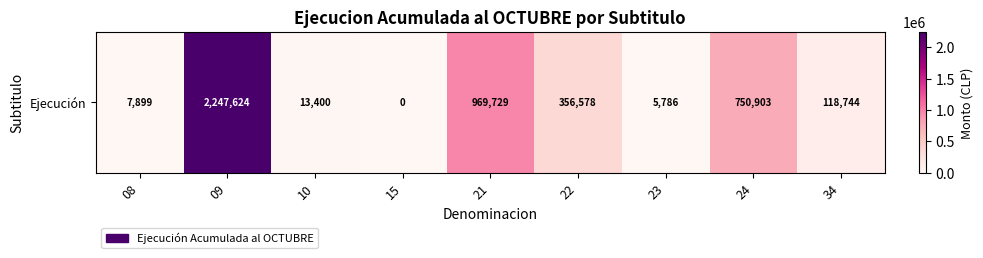

Which category has the lowest value across all series?

15